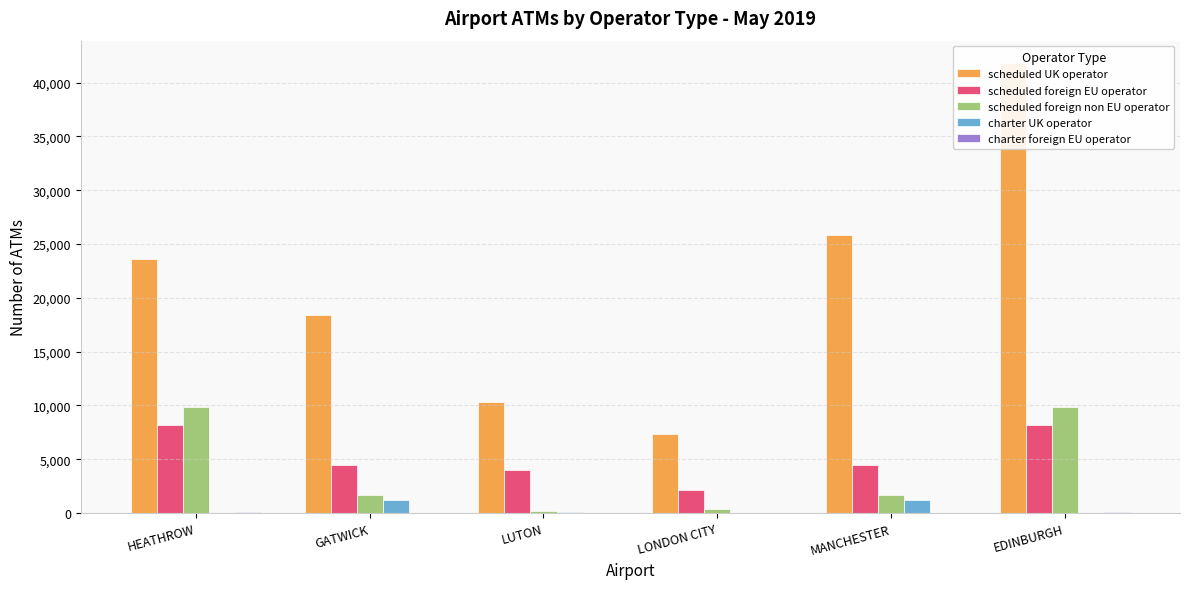

Reading left to right, what are all the values shown in this chart?

scheduled UK operator: 23602	18409	10305	7344	25849	41811
scheduled foreign EU operator: 8189	4481	3990	2156	4481	8189
scheduled foreign non EU operator: 9877	1697	202	420	1697	9877
charter UK operator: 36	1202	127	0	1202	36
charter foreign EU operator: 106	55	14	0	55	106